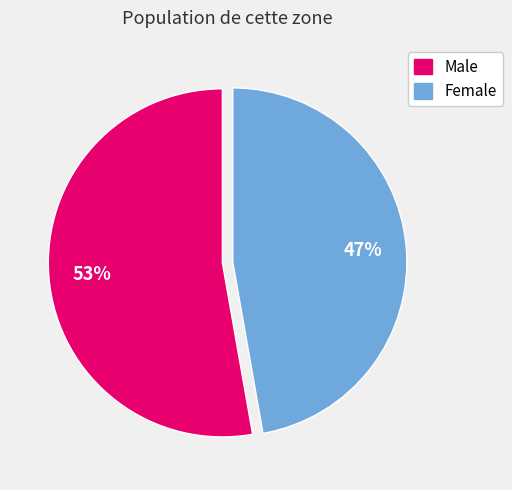

Which category has the smallest portion of the pie?

Female